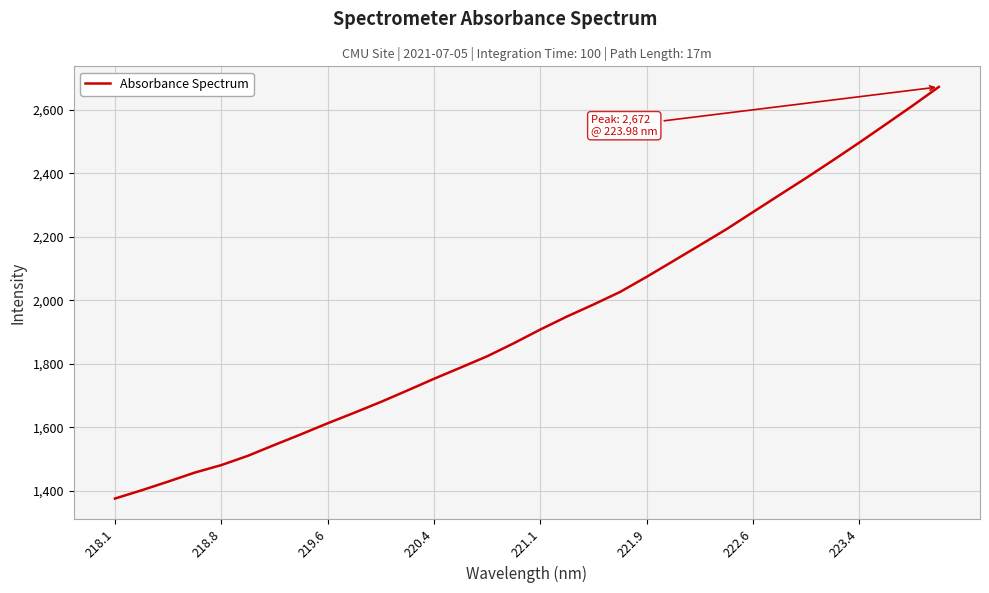

How many values are below 1908?

16